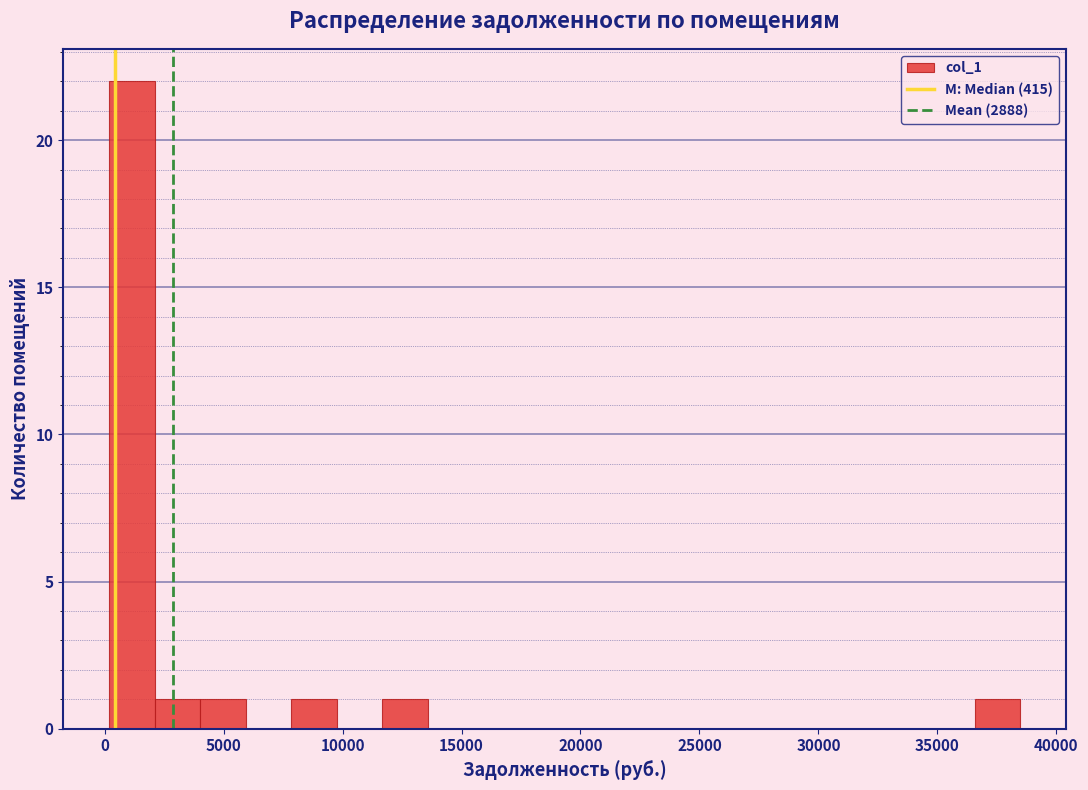

Read against the x-axis, roughly where is the centre of the tallest bar?

1000